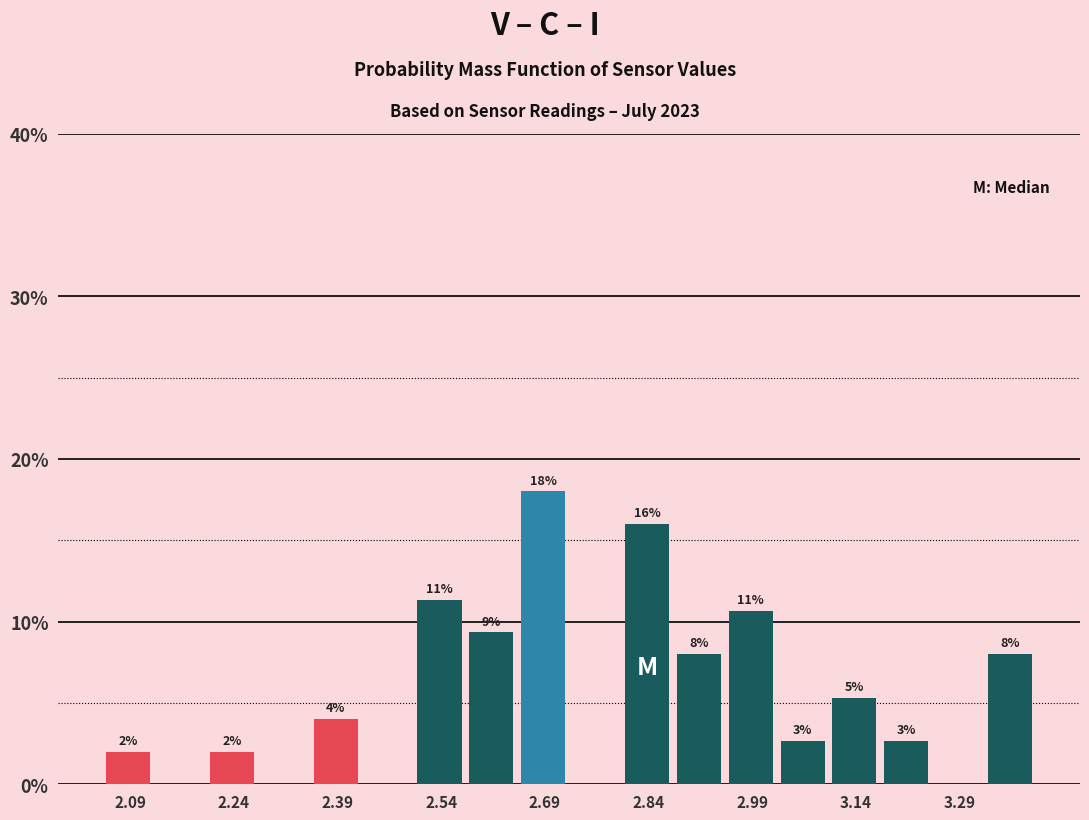

Read against the x-axis, roughly where is the centre of the tallest bar?

2.68